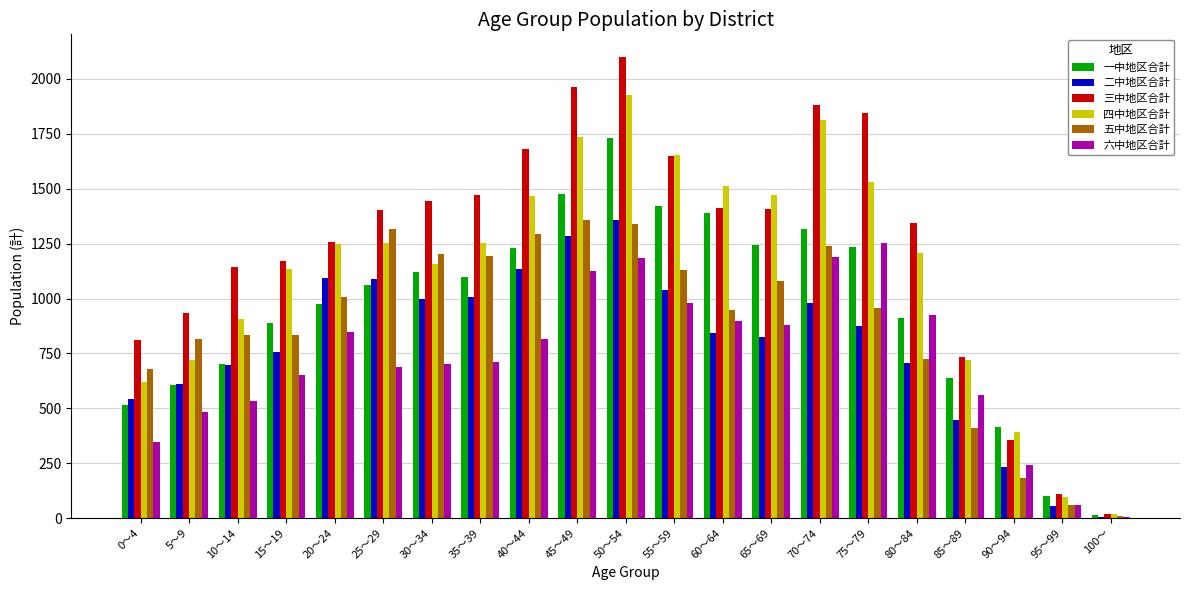

Is it true that 四中地区合計 equals 602 at 60～64?

False